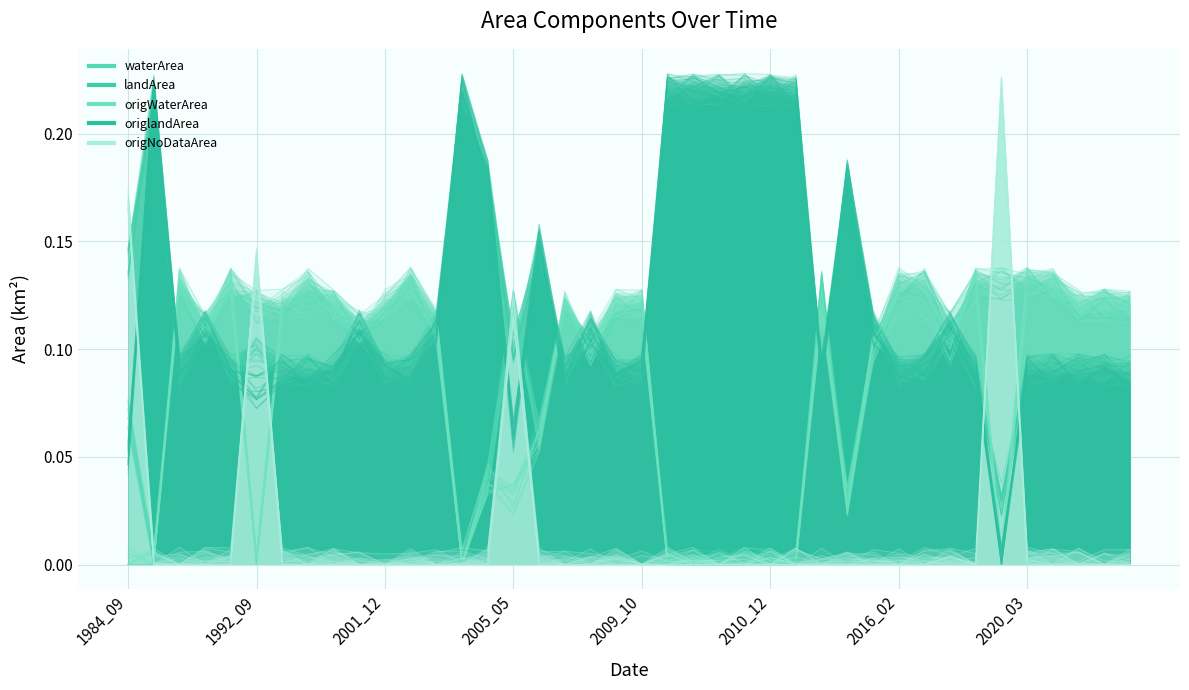

Reading right to left, what are all the values shown in this chart?

waterArea: 2007_04=0.1	1986_05=0.0	2011_02=0.0	2010_12=0.0	2010_11=0.0	2010_04=0.0	2010_02=0.0	2010_01=0.0	2002_04=0.0	2001_04=0.1	1987_02=0.1	2017_04=0.1	2015_06=0.1	2008_02=0.1	2002_03=0.1	2015_05=0.0	2004_04=0.0	2002_01=0.1	2001_12=0.1	2000_01=0.1	1999_02=0.1	1993_11=0.1	1987_12=0.1	1987_01=0.1	2021_04=0.1	2021_02=0.1	2020_12=0.1	2020_10=0.1	2020_03=0.1	2018_04=0.1	2016_09=0.1	2016_02=0.1	2014_06=0.1	2009_10=0.1	2008_11=0.1	2008_01=0.1	2005_05=0.1	1984_09=0.1	1992_09=0.1	2018_05=0.1
landArea: 2007_04=0.1	1986_05=0.2	2011_02=0.2	2010_12=0.2	2010_11=0.2	2010_04=0.2	2010_02=0.2	2010_01=0.2	2002_04=0.2	2001_04=0.1	1987_02=0.1	2017_04=0.1	2015_06=0.1	2008_02=0.1	2002_03=0.1	2015_05=0.2	2004_04=0.2	2002_01=0.1	2001_12=0.1	2000_01=0.1	1999_02=0.1	1993_11=0.1	1987_12=0.1	1987_01=0.1	2021_04=0.1	2021_02=0.1	2020_12=0.1	2020_10=0.1	2020_03=0.1	2018_04=0.1	2016_09=0.1	2016_02=0.1	2014_06=0.1	2009_10=0.1	2008_11=0.1	2008_01=0.1	2005_05=0.1	1984_09=0.1	1992_09=0.1	2018_05=0.0
origWaterArea: 2007_04=0.1	1986_05=0.0	2011_02=0.0	2010_12=0.0	2010_11=0.0	2010_04=0.0	2010_02=0.0	2010_01=0.0	2002_04=0.0	2001_04=0.1	1987_02=0.1	2017_04=0.1	2015_06=0.1	2008_02=0.1	2002_03=0.1	2015_05=0.0	2004_04=0.0	2002_01=0.1	2001_12=0.1	2000_01=0.1	1999_02=0.1	1993_11=0.1	1987_12=0.1	1987_01=0.1	2021_04=0.1	2021_02=0.1	2020_12=0.1	2020_10=0.1	2020_03=0.1	2018_04=0.1	2016_09=0.1	2016_02=0.1	2014_06=0.1	2009_10=0.1	2008_11=0.1	2008_01=0.1	2005_05=0.0	1984_09=0.0	1992_09=0.0	2018_05=0.0
origlandArea: 2007_04=0.1	1986_05=0.2	2011_02=0.2	2010_12=0.2	2010_11=0.2	2010_04=0.2	2010_02=0.2	2010_01=0.2	2002_04=0.2	2001_04=0.1	1987_02=0.1	2017_04=0.1	2015_06=0.1	2008_02=0.1	2002_03=0.1	2015_05=0.2	2004_04=0.2	2002_01=0.1	2001_12=0.1	2000_01=0.1	1999_02=0.1	1993_11=0.1	1987_12=0.1	1987_01=0.1	2021_04=0.1	2021_02=0.1	2020_12=0.1	2020_10=0.1	2020_03=0.1	2018_04=0.1	2016_09=0.1	2016_02=0.1	2014_06=0.1	2009_10=0.1	2008_11=0.1	2008_01=0.1	2005_05=0.1	1984_09=0.1	1992_09=0.1	2018_05=0.0
origNoDataArea: 2007_04=0.0	1986_05=0.0	2011_02=0.0	2010_12=0.0	2010_11=0.0	2010_04=0.0	2010_02=0.0	2010_01=0.0	2002_04=0.0	2001_04=0.0	1987_02=0.0	2017_04=0.0	2015_06=0.0	2008_02=0.0	2002_03=0.0	2015_05=0.0	2004_04=0.0	2002_01=0.0	2001_12=0.0	2000_01=0.0	1999_02=0.0	1993_11=0.0	1987_12=0.0	1987_01=0.0	2021_04=0.0	2021_02=0.0	2020_12=0.0	2020_10=0.0	2020_03=0.0	2018_04=0.0	2016_09=0.0	2016_02=0.0	2014_06=0.0	2009_10=0.0	2008_11=0.0	2008_01=0.0	2005_05=0.1	1984_09=0.2	1992_09=0.1	2018_05=0.2